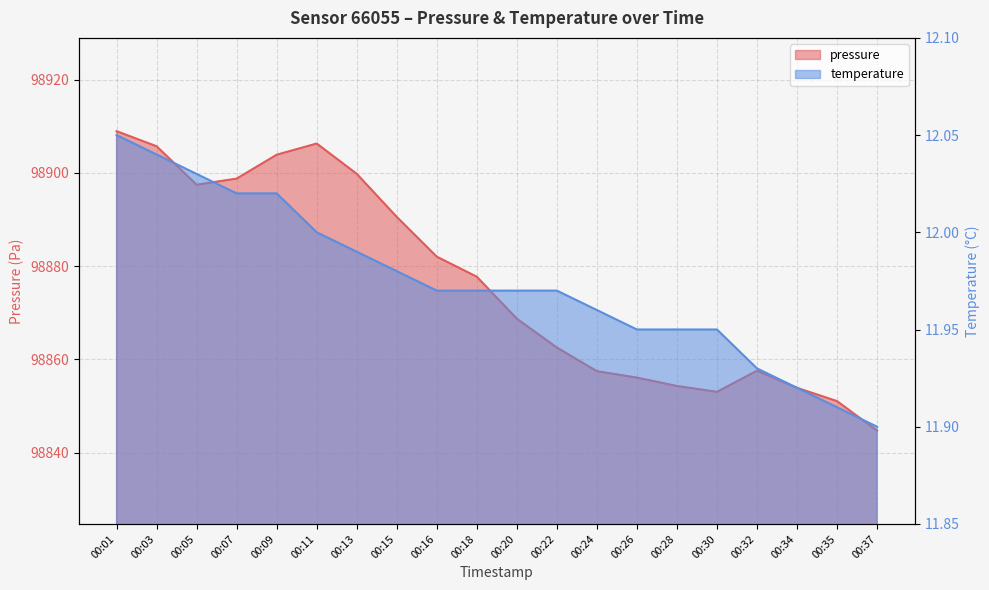

In pressure, how many points are higher than both neighbors (excluding endpoints)?

2